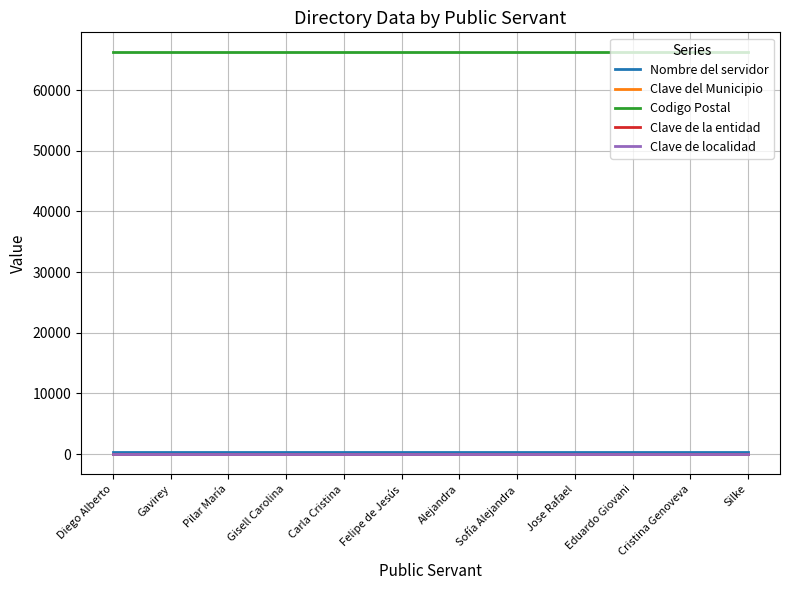

Reading right to left, what are all the values shown in this chart?

Nombre del servidor: 329	329	329	329	329	329	329	329	329	329	329	329
Clave del Municipio: 19	19	19	19	19	19	19	19	19	19	19	19
Codigo Postal: 66217	66217	66217	66217	66217	66217	66217	66217	66217	66217	66217	66217
Clave de la entidad: 19	19	19	19	19	19	19	19	19	19	19	19
Clave de localidad: 1	1	1	1	1	1	1	1	1	1	1	1